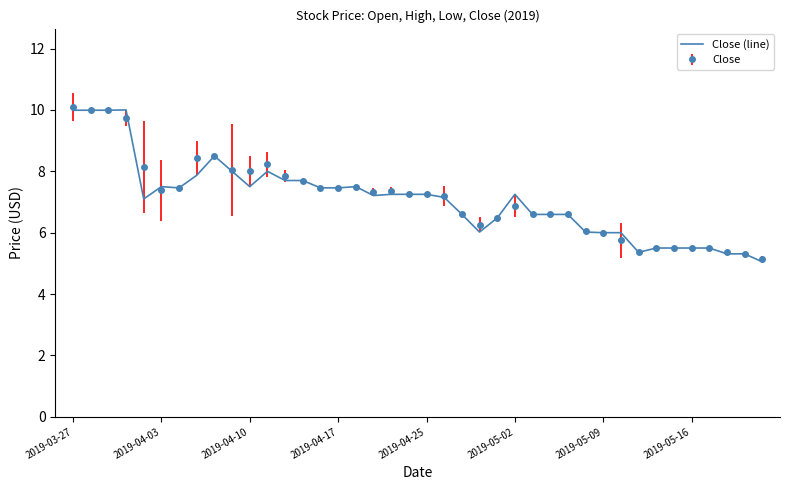

What is the minimum value shown in the chart?

5.1